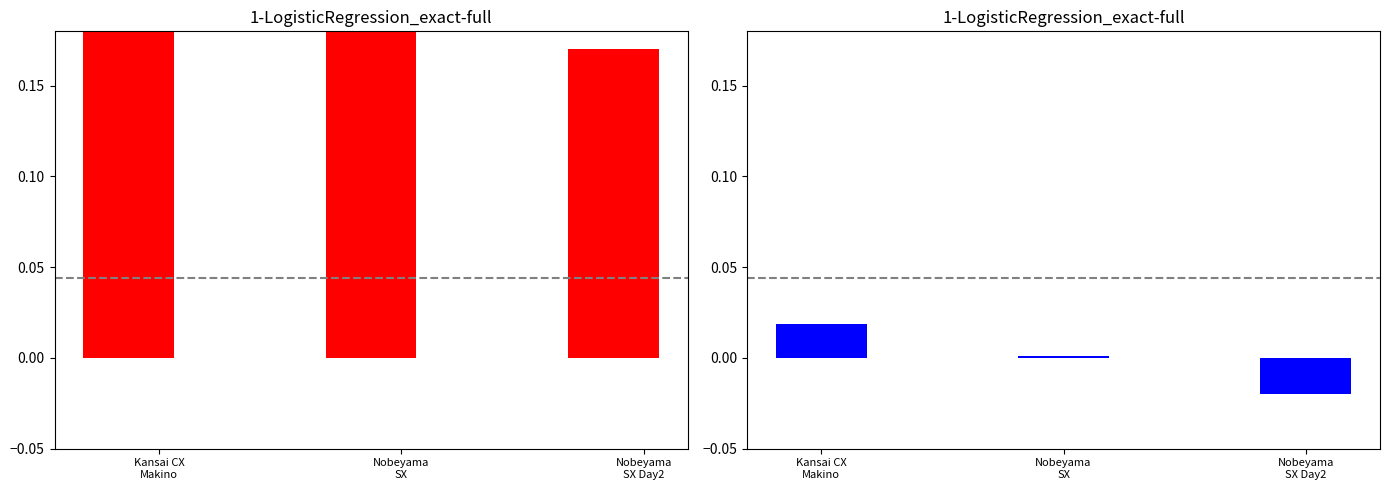

How many bars are there in total?

6